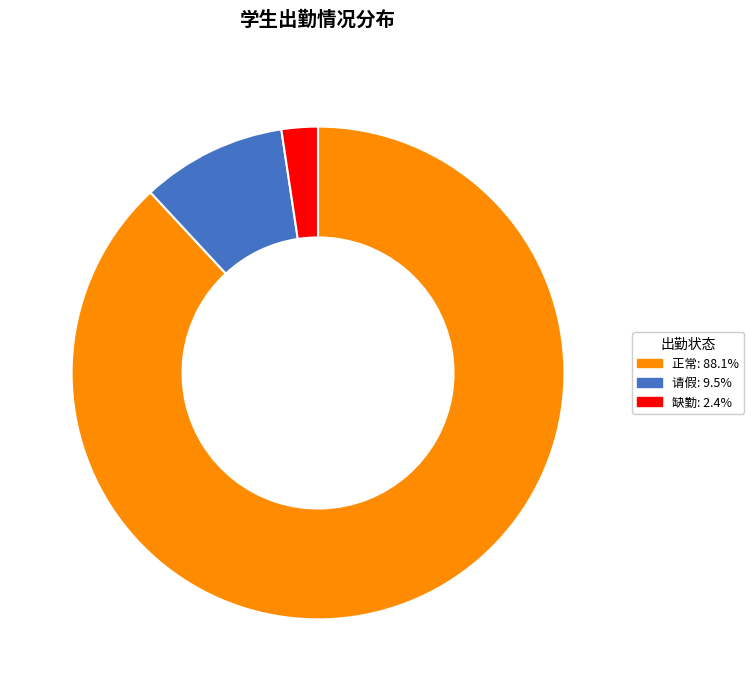

Approximately how many times larger is the value at 请假 compared to 正常?

0.1